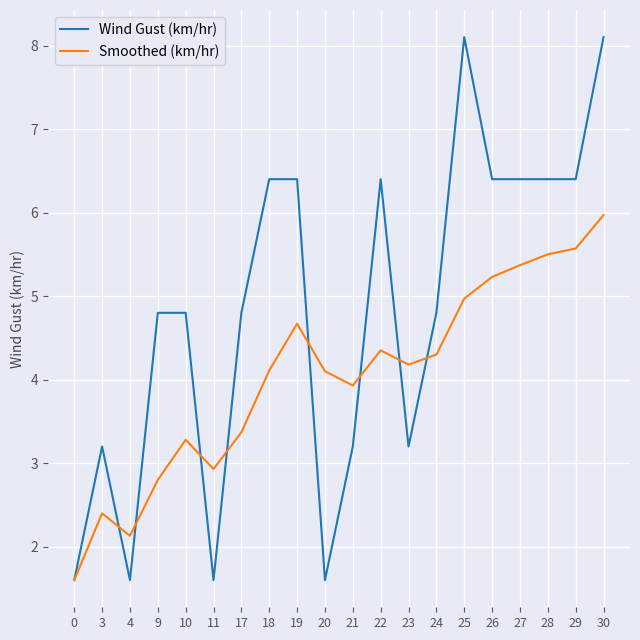

At which label does Smoothed (km/hr) first exceed 4?

18